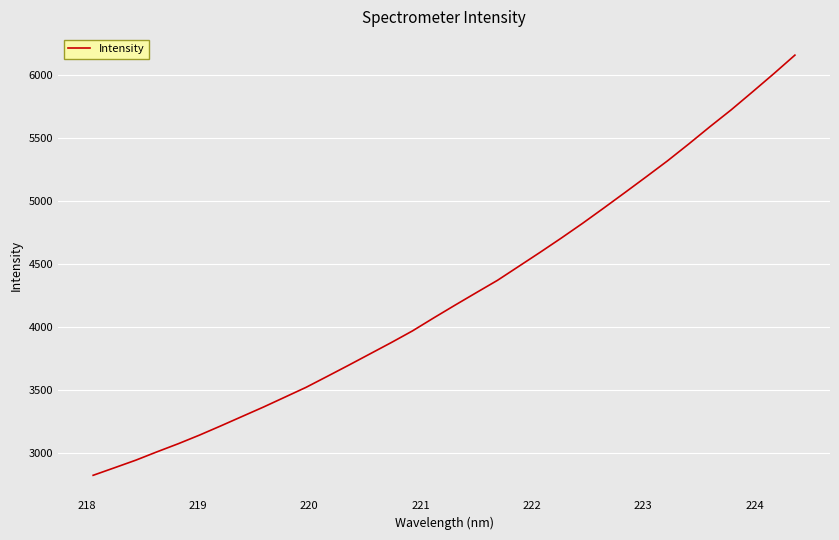

What is the smallest value displayed?

2820.9